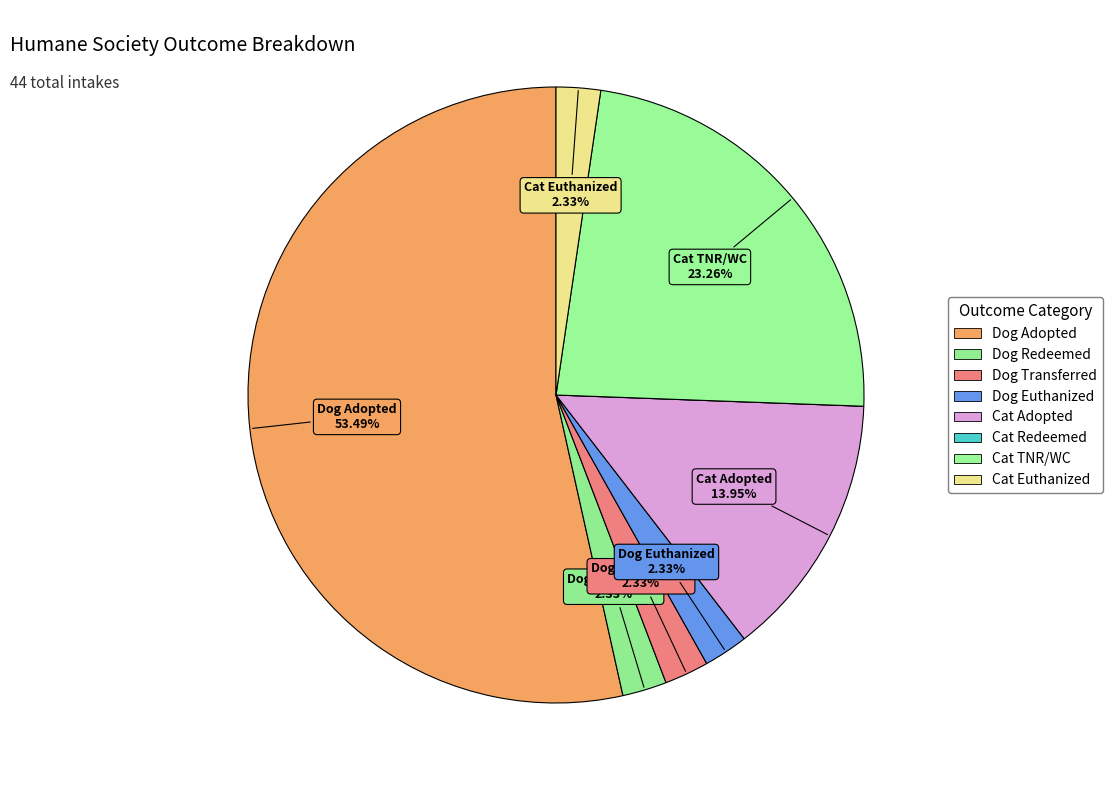

Is it true that Cat Redeemed is 0% of the pie?

True